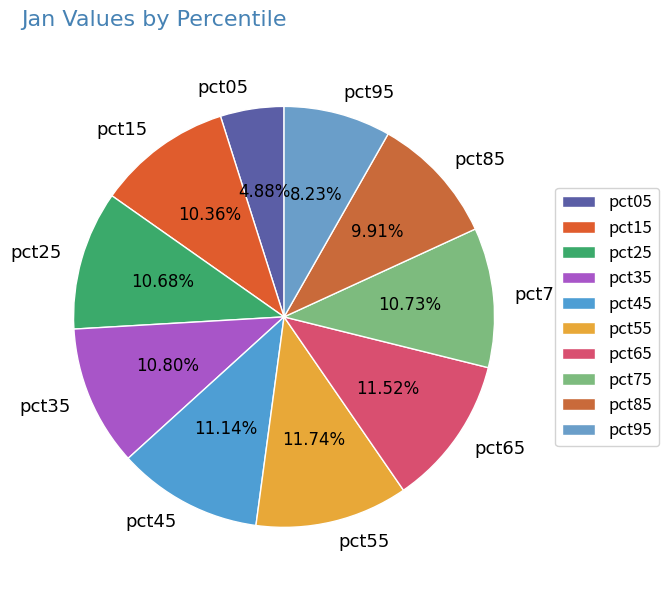

Does any single category account for the majority?

No